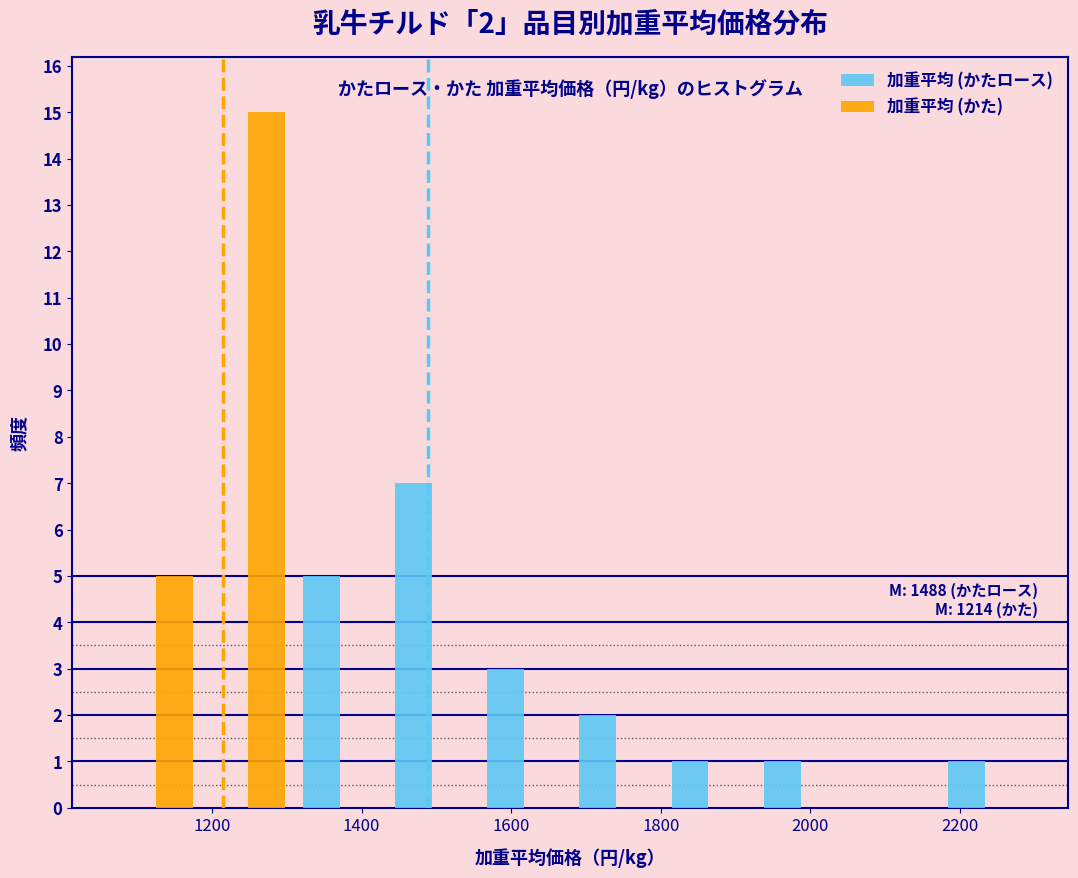

In the 加重平均 (かたロース) series, which range on the x-axis has the tallest bar?

1440 to 1560